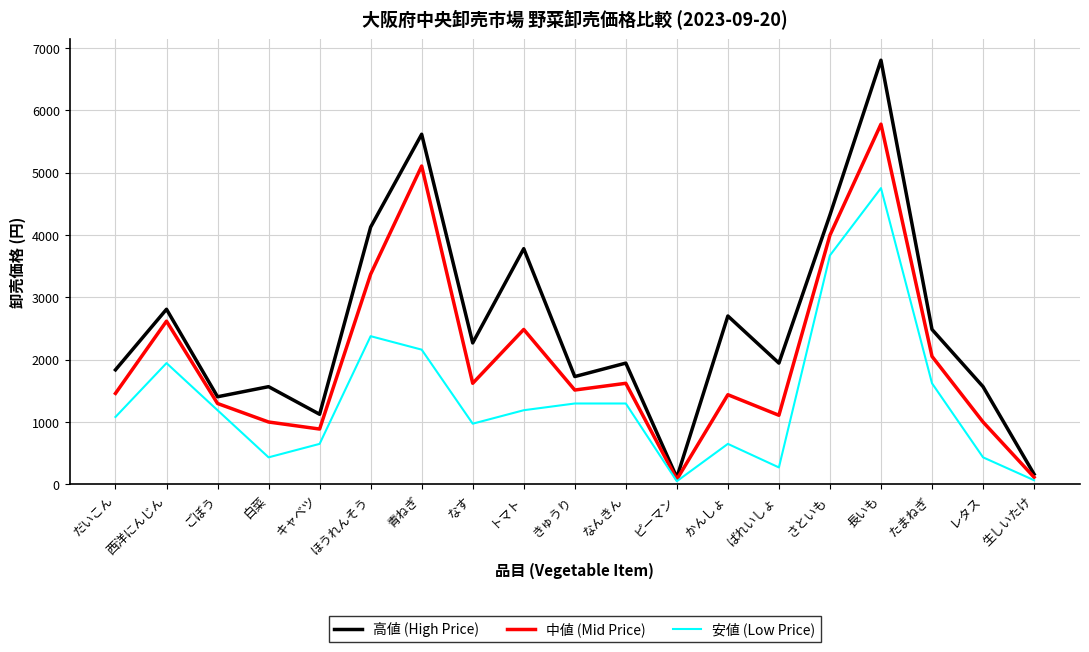

What position from the left is たまねぎ?

17